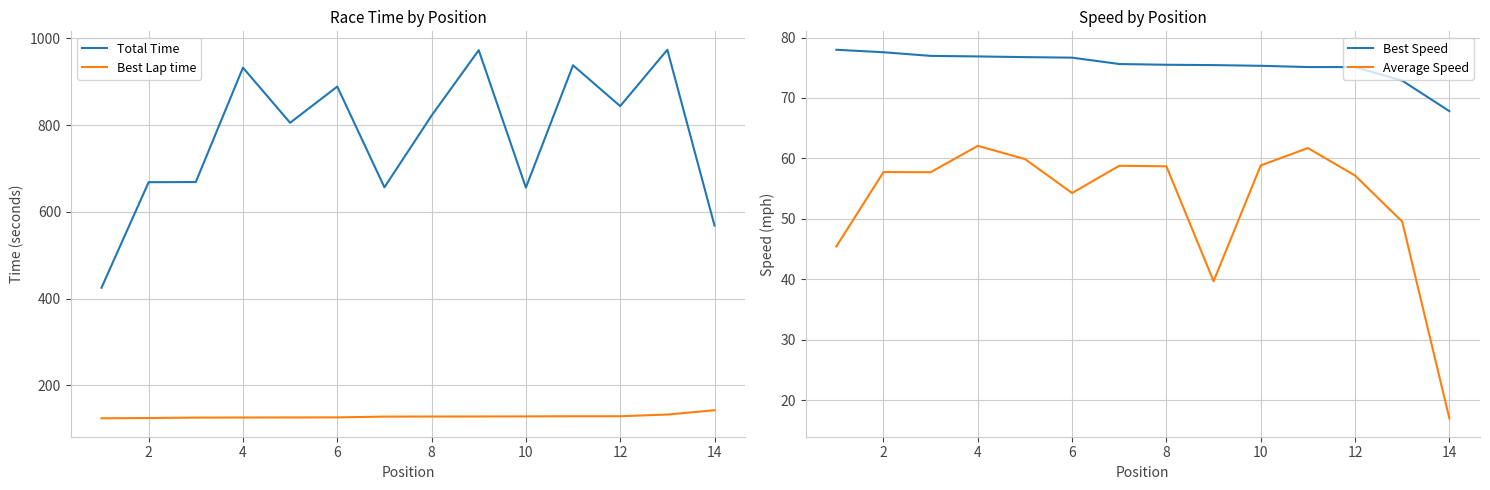

True or false: Best Lap time has more than 1 interior local peaks.

False